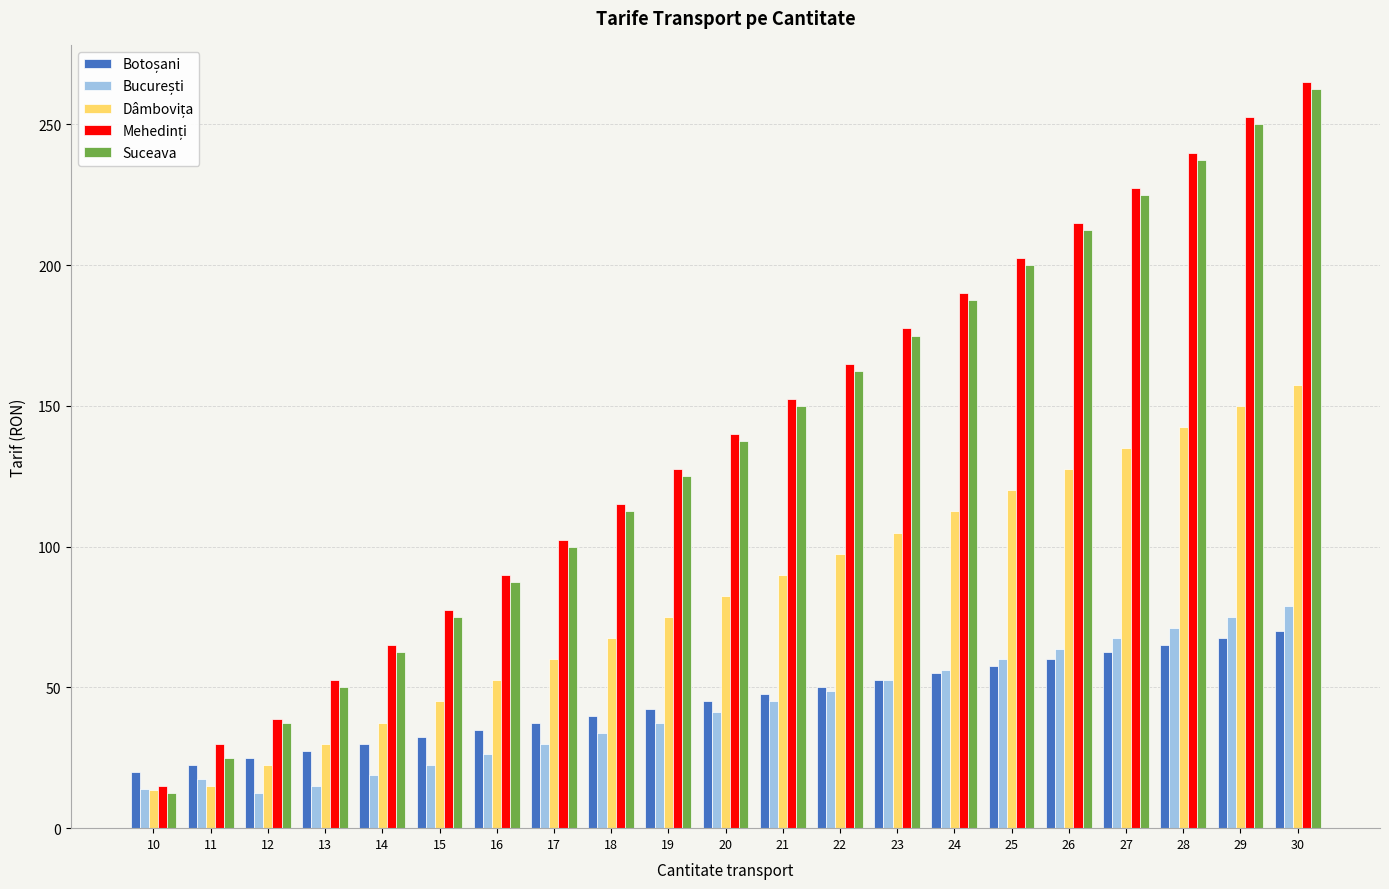

True or false: Suceava has a value of 200.0 at 25.

True